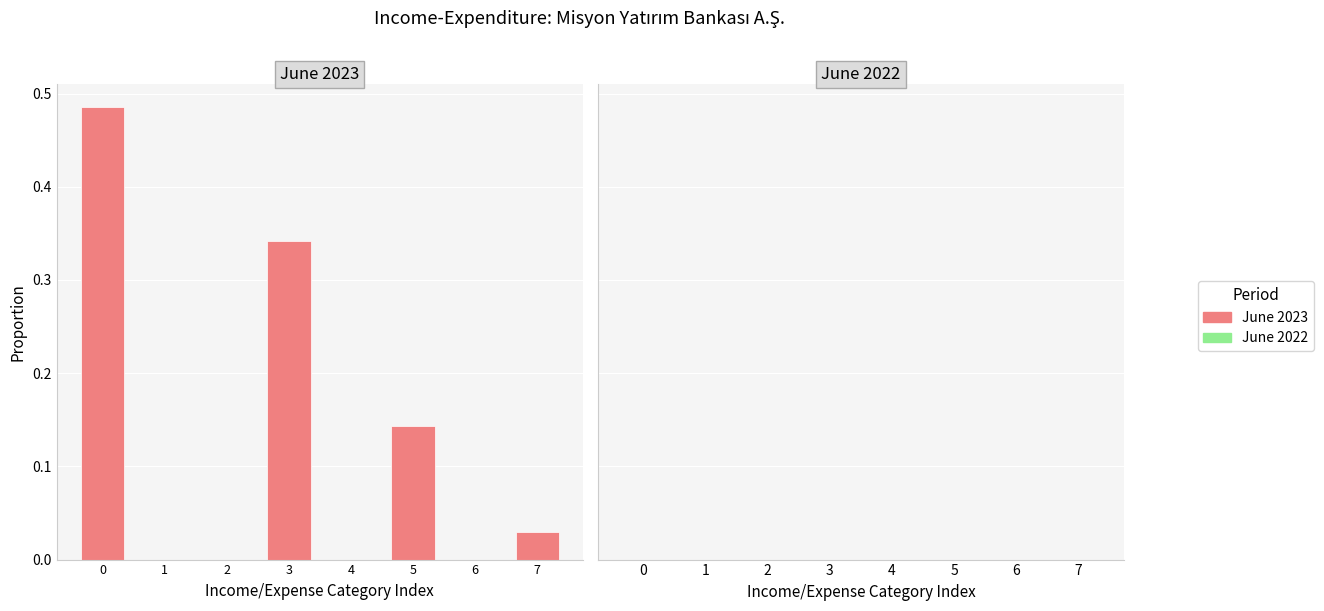

True or false: the data shows 0.0 at 2.

True